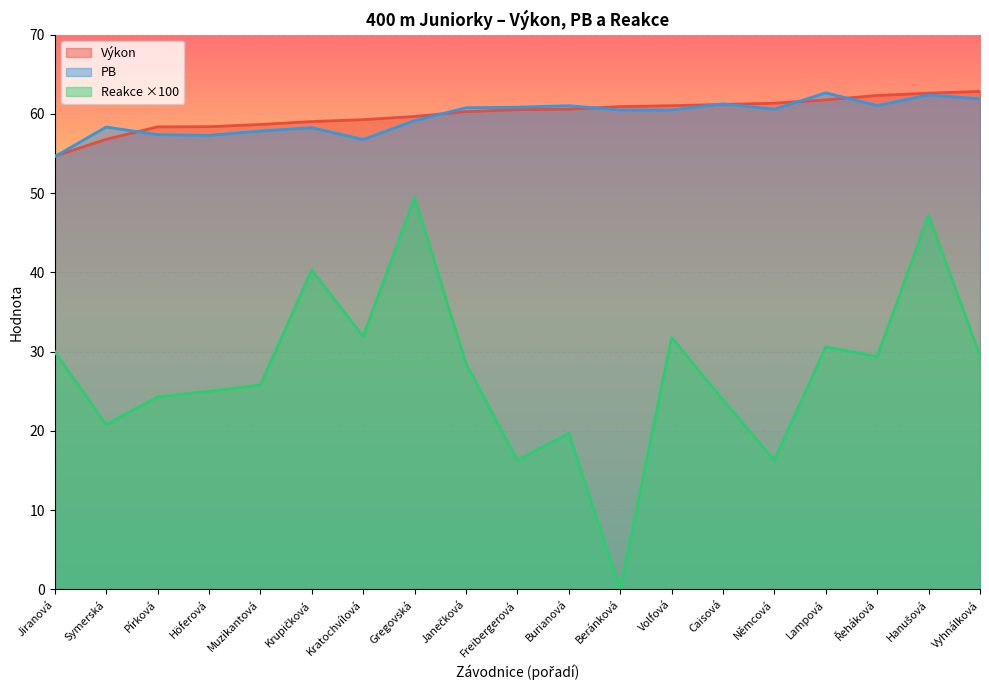

True or false: Reakce has more than 1 points higher than both neighbors.

True